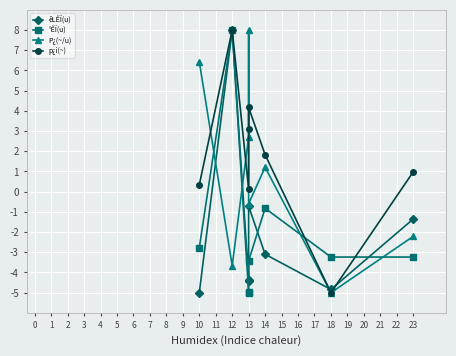

What is the sum of all °ÊÏ(u) values?

-15.4